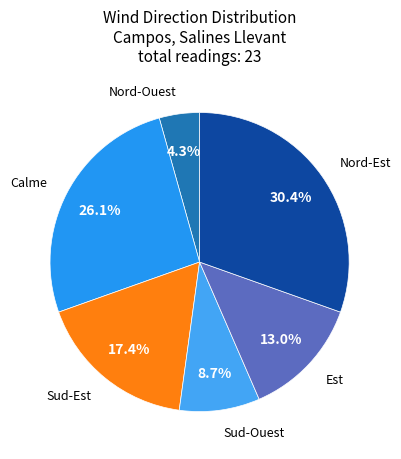

Does any single category account for the majority?

No